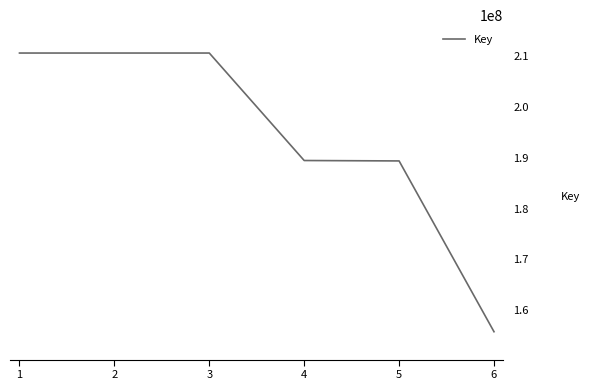

Read the value at 1, to the nearest 10.

210654960